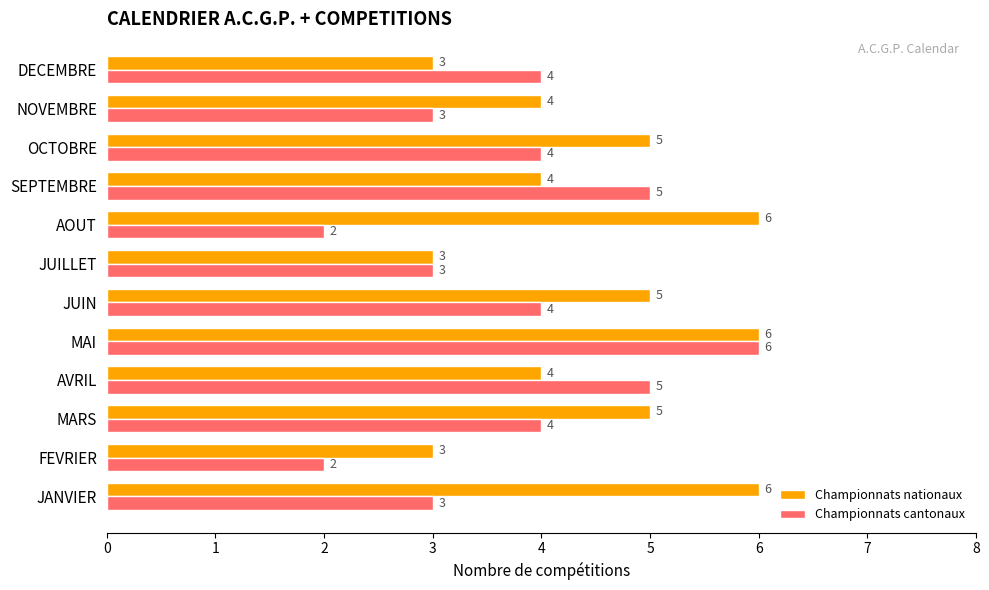

Which series has the widest spread of values?

Championnats cantonaux